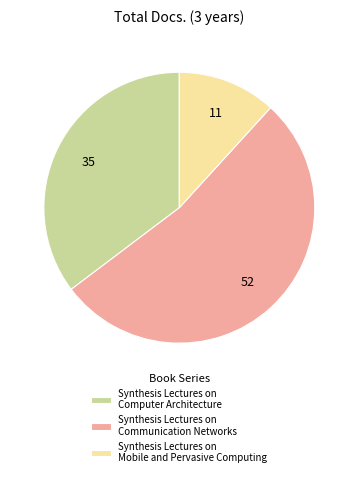

Which category accounts for the majority?

Synthesis Lectures on Communication Networks